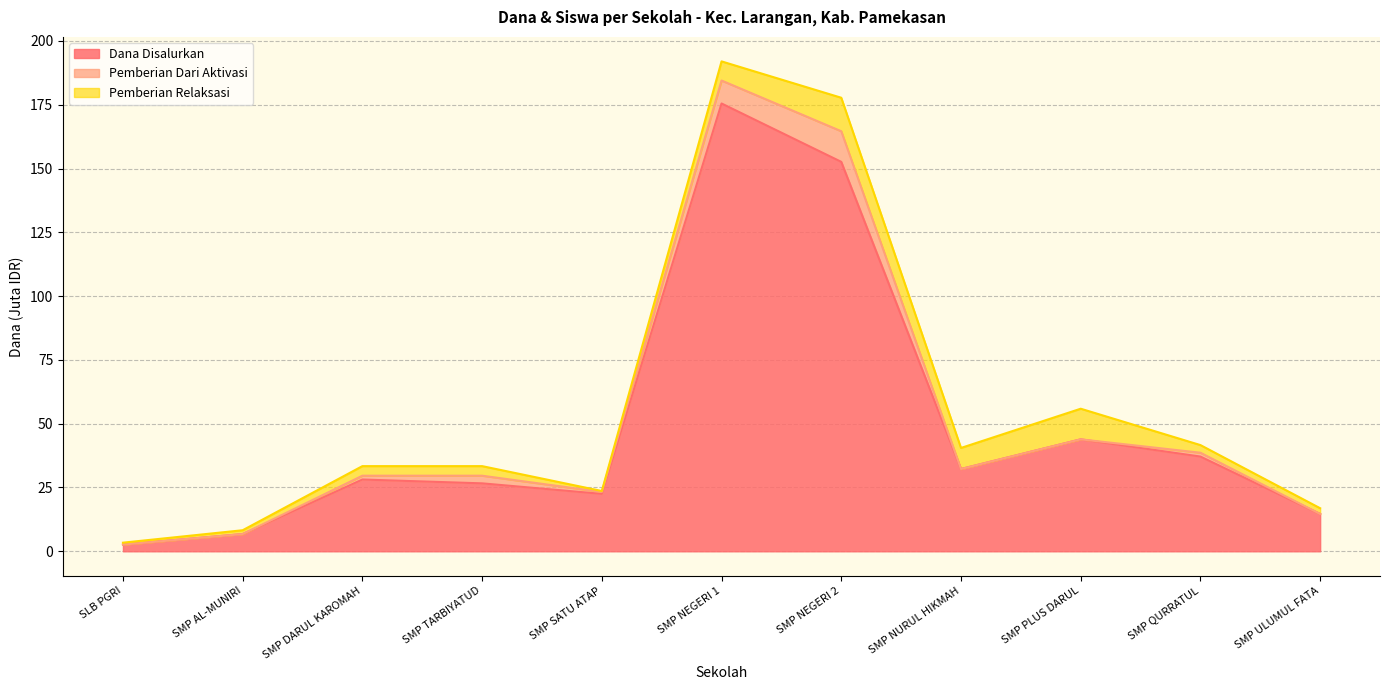

True or false: Siswa Pemberian and Dana Disalurkan cross at least once.

False